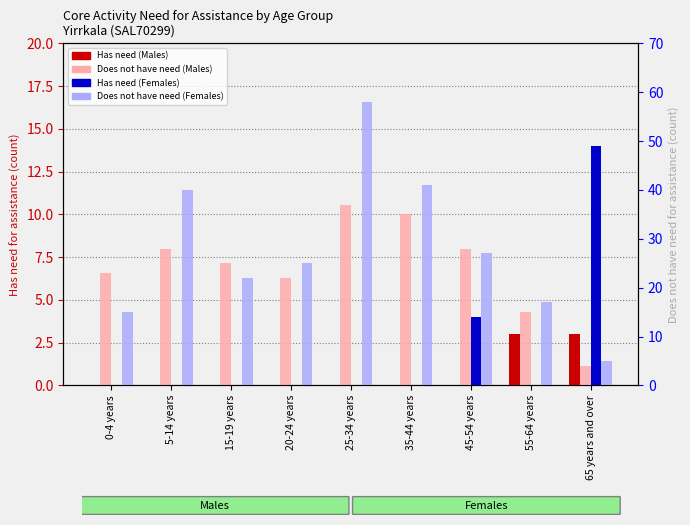

The Does not have need (Females) series shows 7 at 0-4 years. True or false?

False